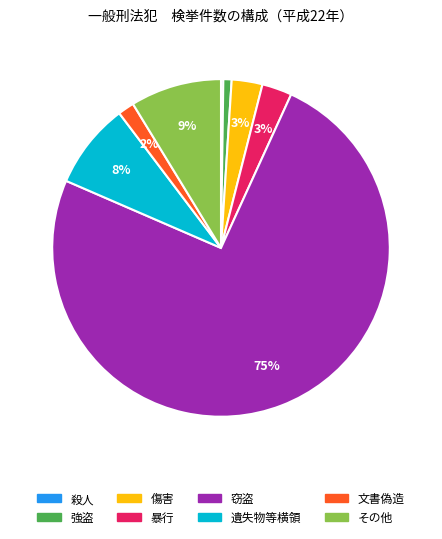

What percentage is the 文書偽造 slice, to the nearest percent?

2%